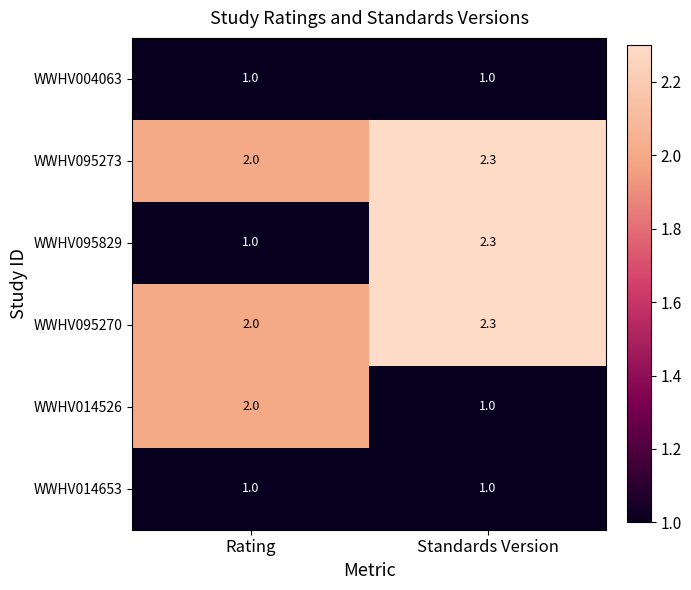

What is the greatest value displayed?

2.3